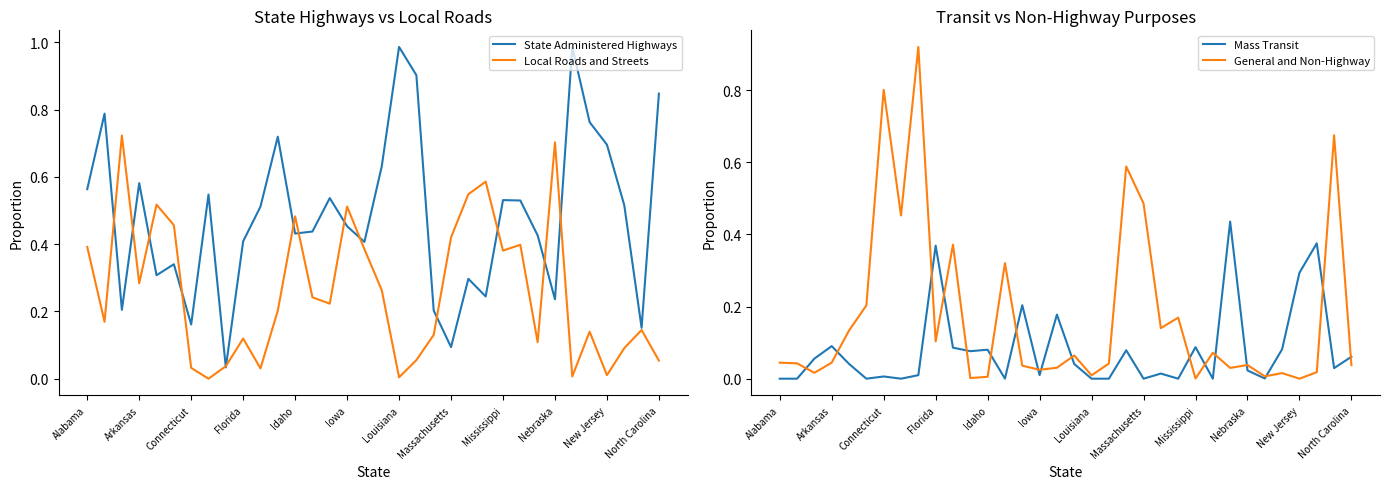

How many interior local valleys does the Mass Transit series have?

10